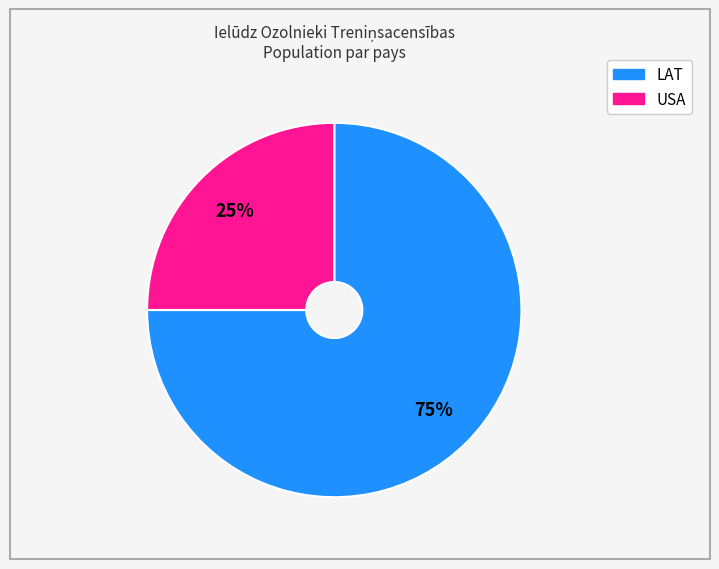

What is the majority slice?

LAT